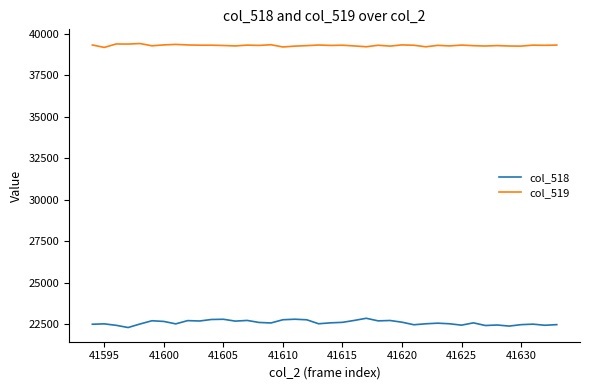

What is the minimum value for col_518?

22288